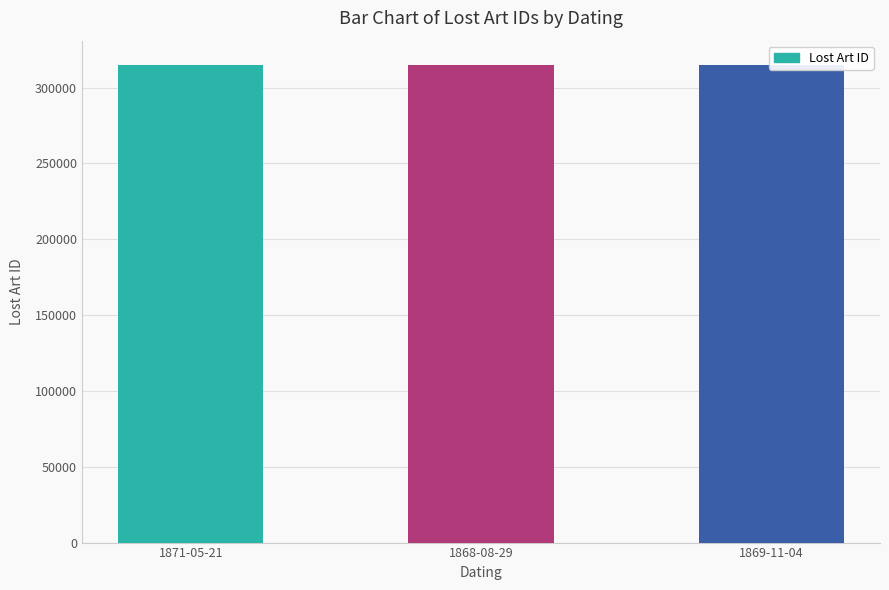

What is the average value?

314925